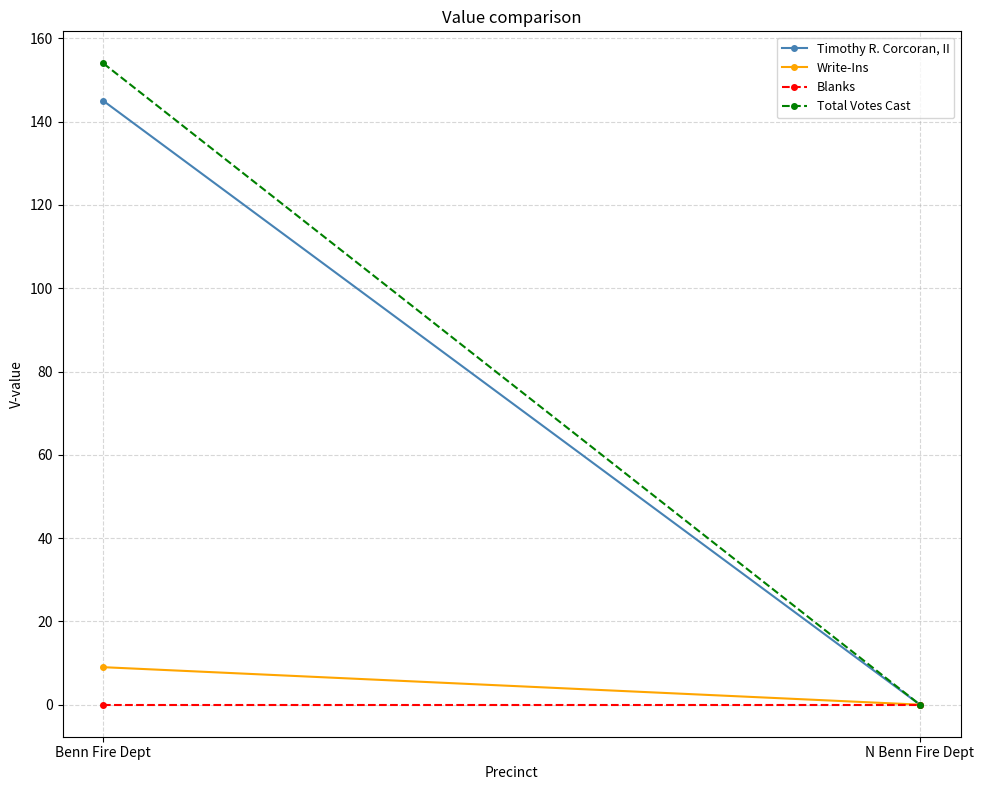

What are all the series names shown in the legend?

Timothy R. Corcoran, II, Write-Ins, Blanks, Total Votes Cast